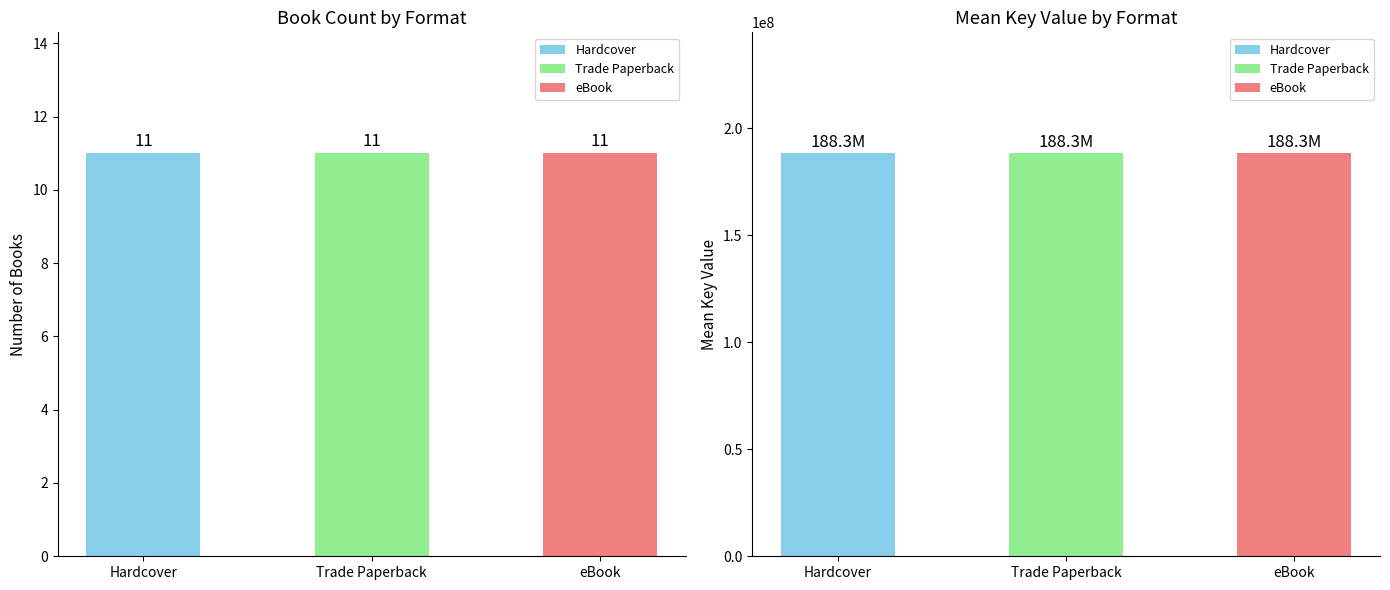

Between Trade Paperback and 8, which is larger?

Trade Paperback